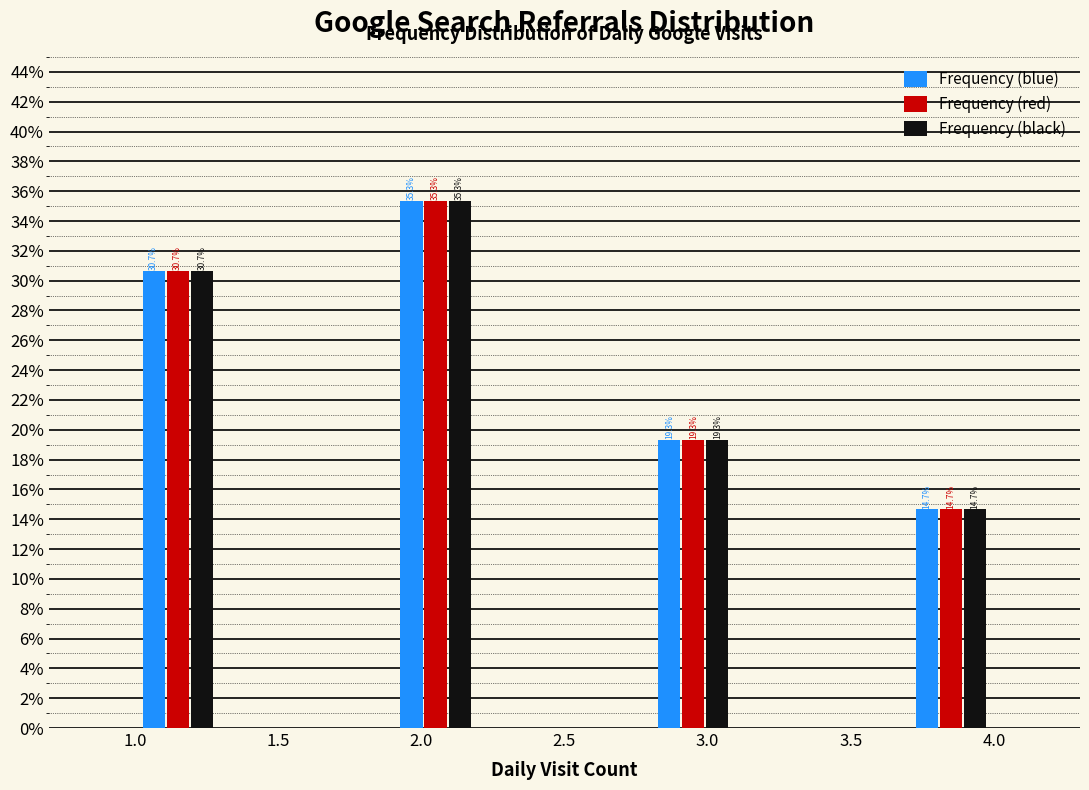

In the Frequency (red) series, which range on the x-axis has the tallest bar?

1.9 to 2.2